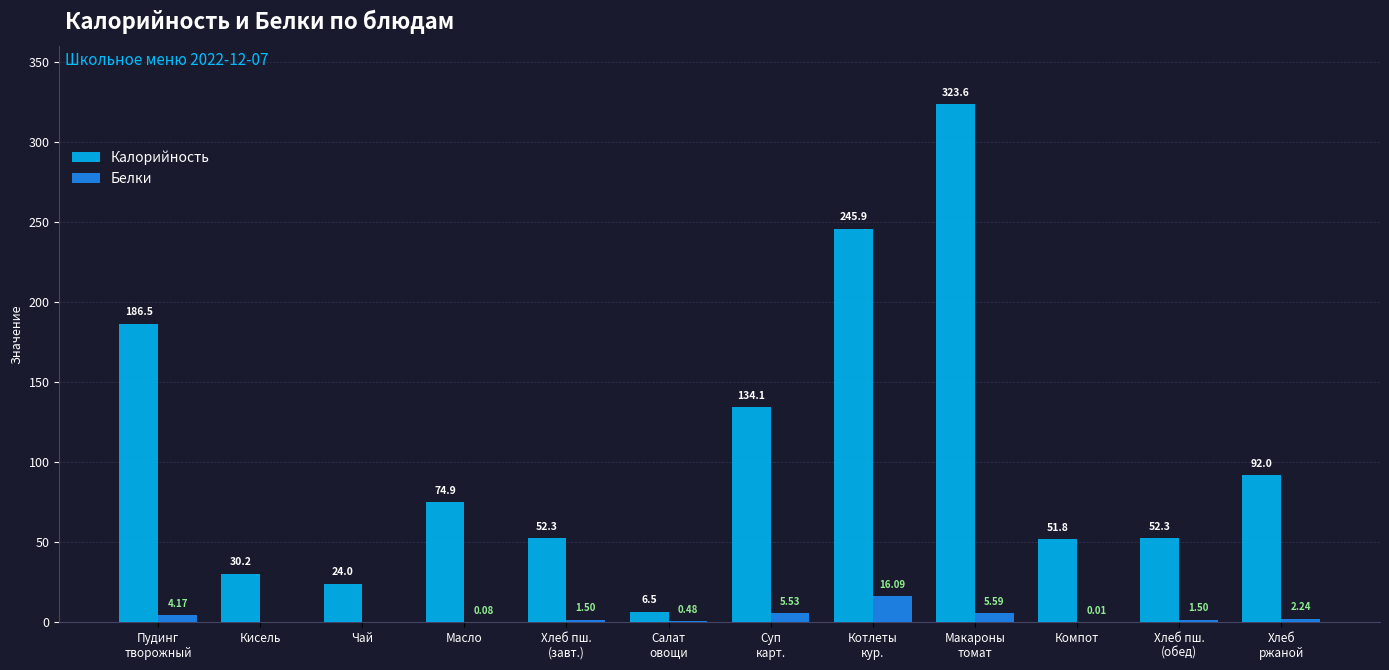

Which series has the largest total across all categories?

Калорийность